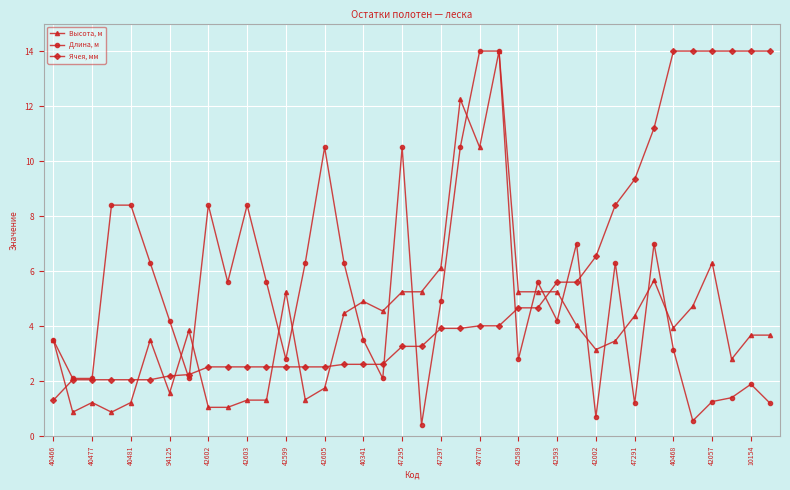

Rank the series by their average value, from highest to lowest.

Ячея, мм, Длина, м, Высота, м